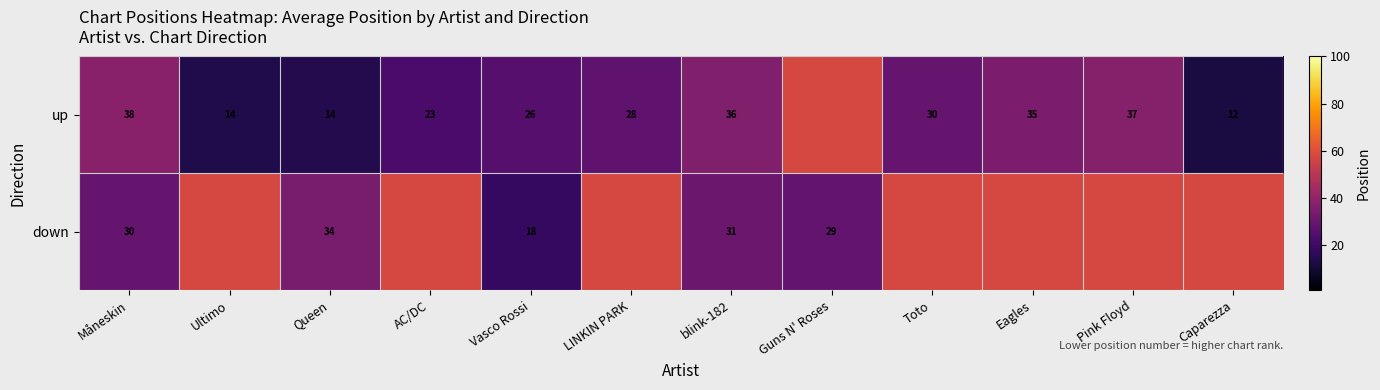

Rank the series at Queen from lowest to highest value.

up, down